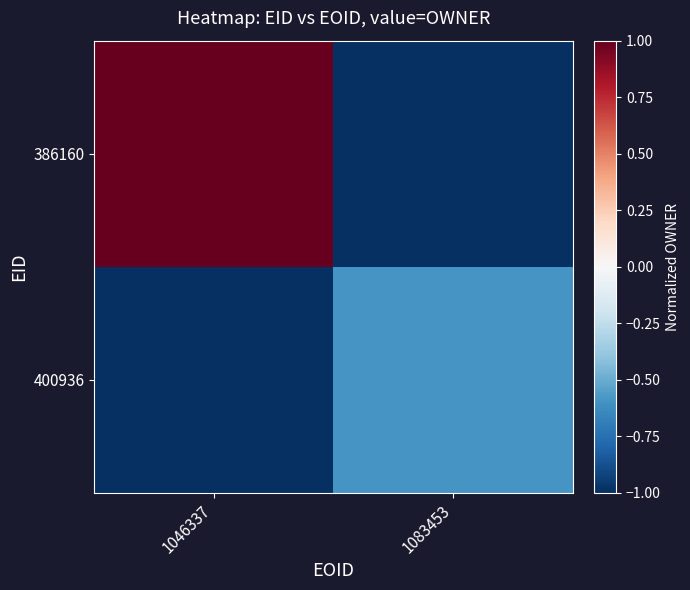

What is the spread (max minus min) of values at 1083453?

0.4